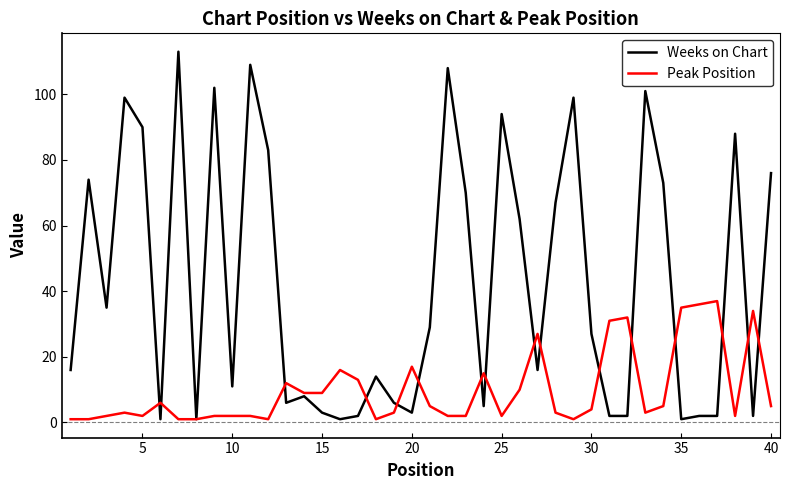

Which series has the widest spread of values?

Weeks on Chart